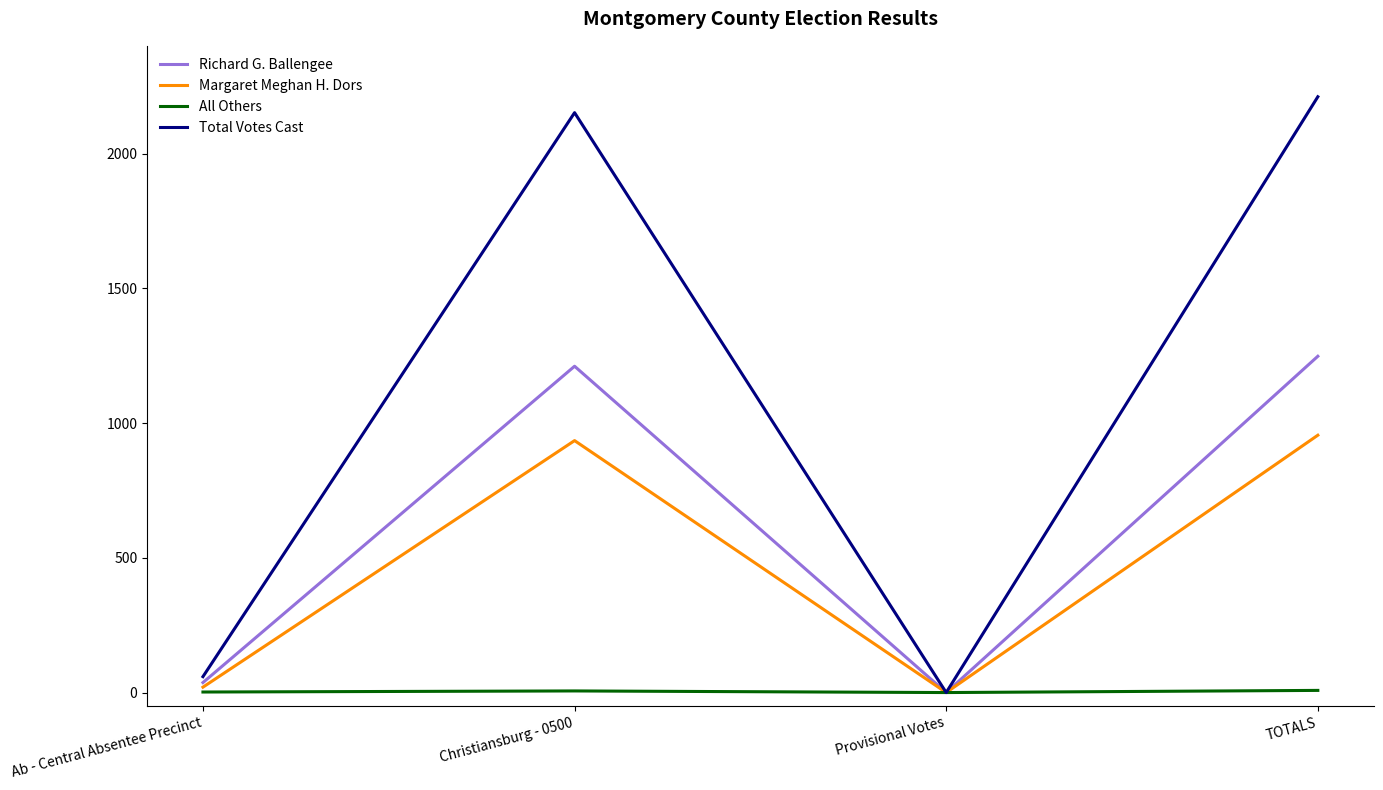

Which series has the largest range (max minus min)?

Total Votes Cast